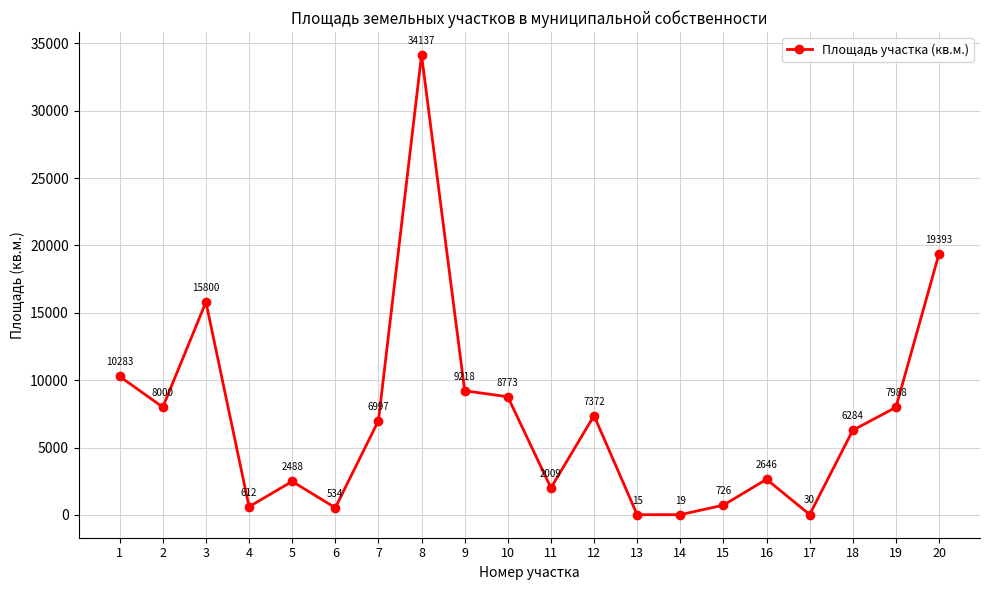

List the labels in order of value, smallest first.

13, 14, 17, 6, 4, 15, 11, 5, 16, 18, 7, 12, 19, 2, 10, 9, 1, 3, 20, 8